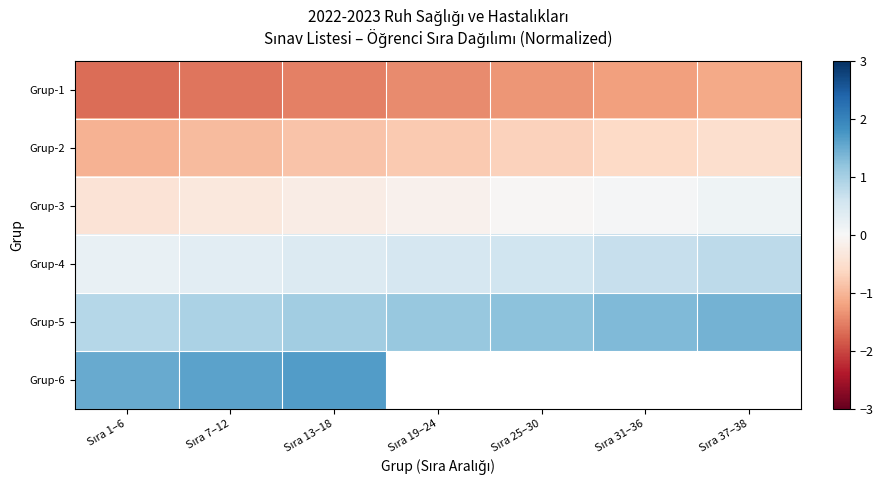

Which category has the lowest value across all series?

Sıra 1–6